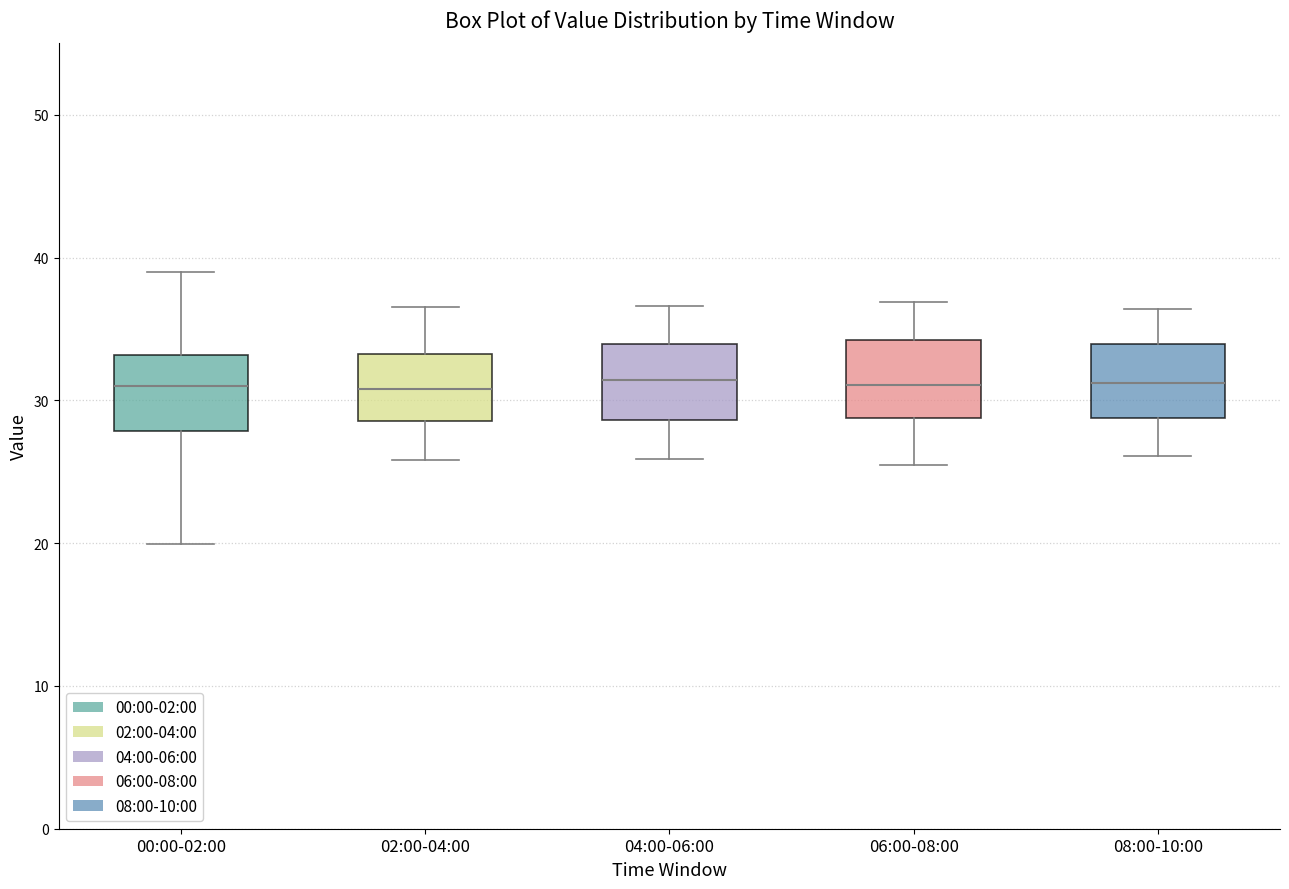

Reading left to right, read every box against the y-axis: the position of its median line, the range the box covers, and the ends of its whiskers. The values are not printed on the chart, so give them approximately, as read against the axis.

00:00-02:00: median 31, box 28 to 33, whiskers 20 to 39
02:00-04:00: median 31, box 29 to 33, whiskers 26 to 37
04:00-06:00: median 31, box 29 to 34, whiskers 26 to 37
06:00-08:00: median 31, box 29 to 34, whiskers 26 to 37
08:00-10:00: median 31, box 29 to 34, whiskers 26 to 36